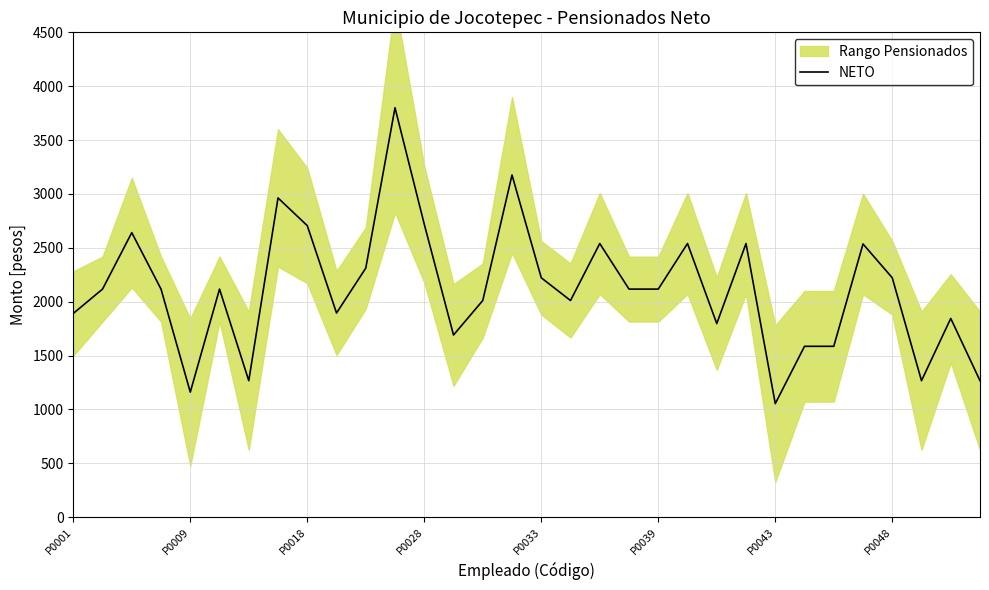

Does the chart have visible grid lines?

Yes